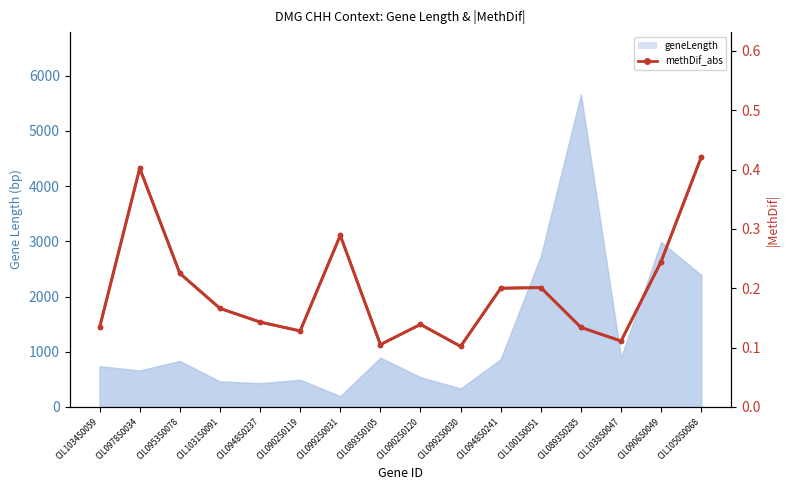

What is the difference between the second highest and minimum values?

0.3